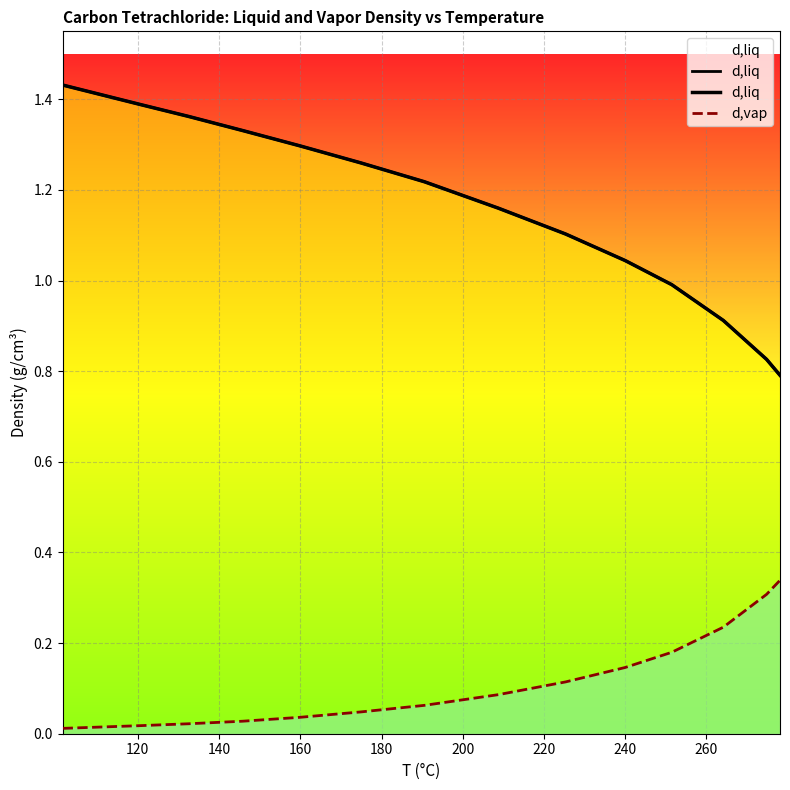

True or false: d,liq has a value of 1.3 at 180.

True